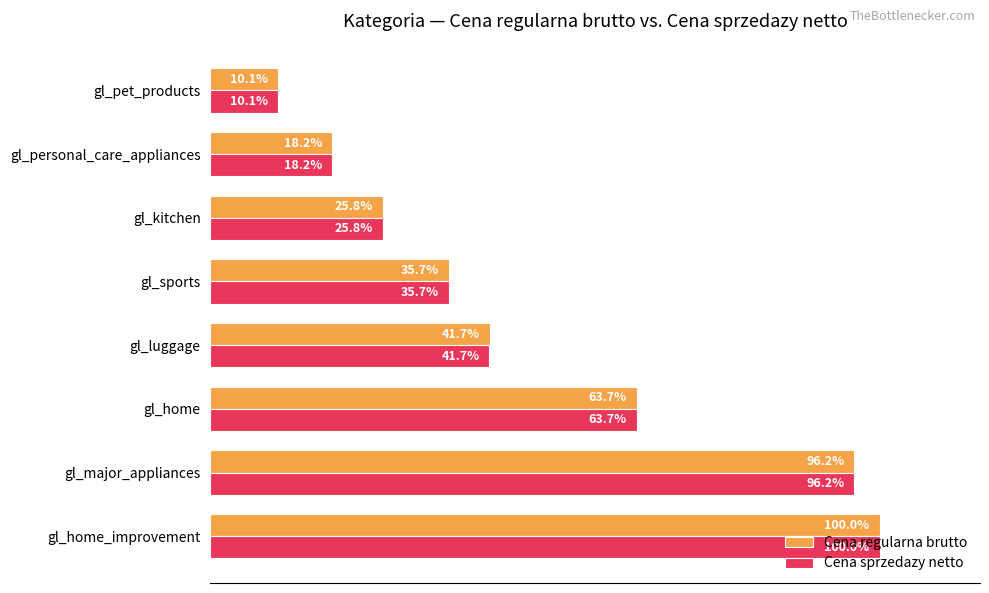

At which category does the chart reach its minimum across all series?

gl_pet_products